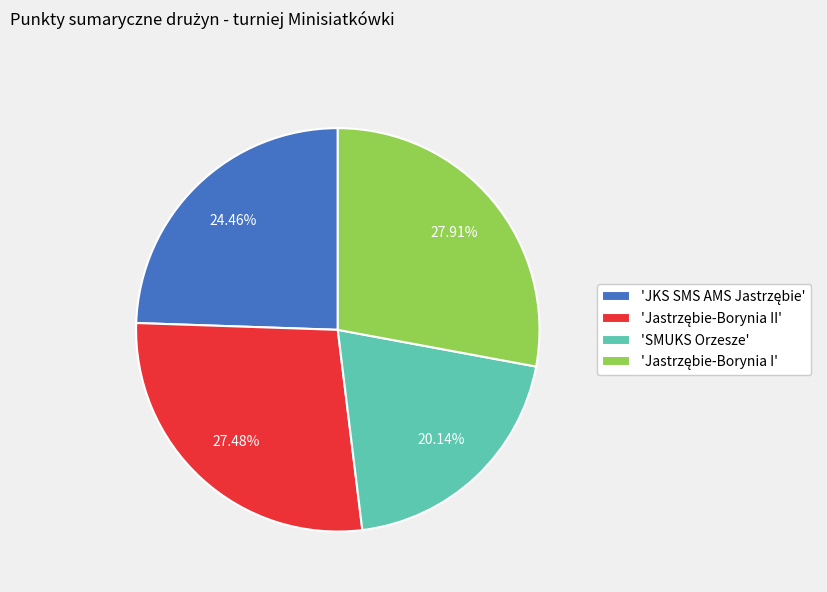

What is the smallest slice in the pie chart?

'SMUKS Orzesze'